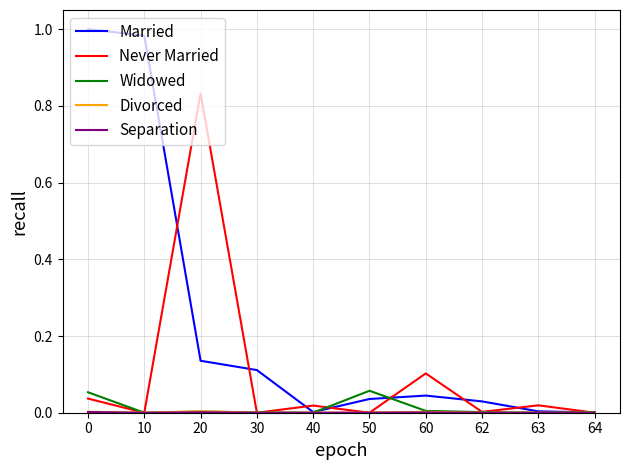

Which category has the highest value in the Never Married series?

20